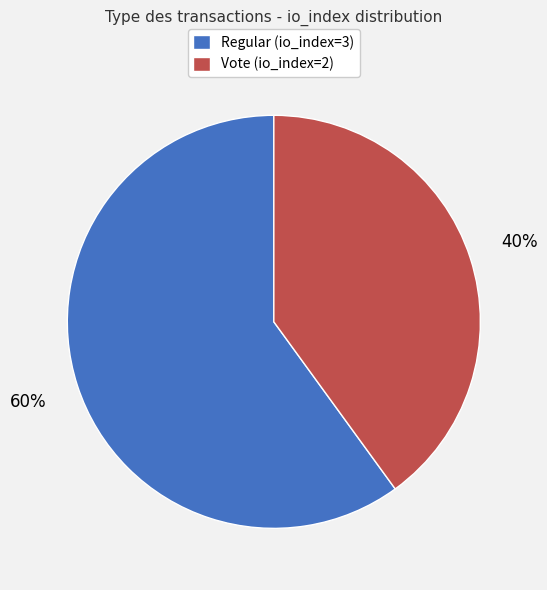

What is the largest slice in the pie chart?

Regular (io_index=3)